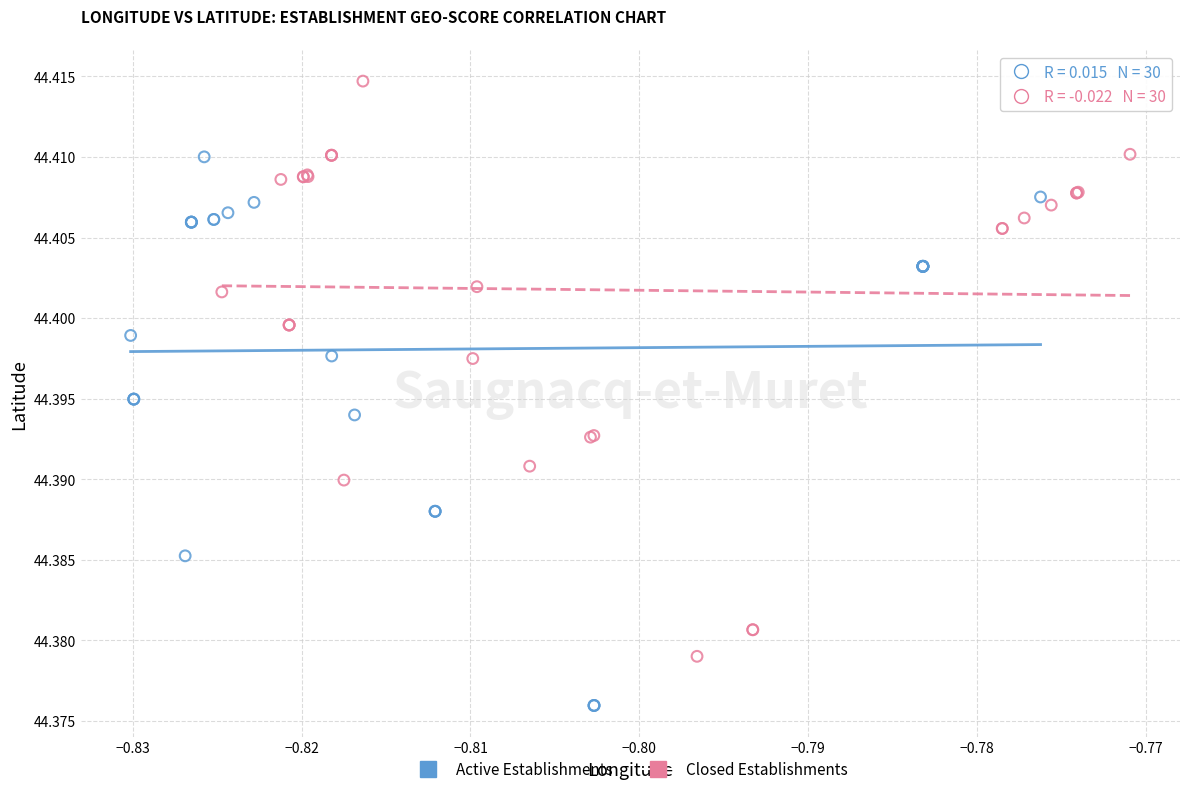

What are all the series names shown in the legend?

Active Establishments, Closed Establishments